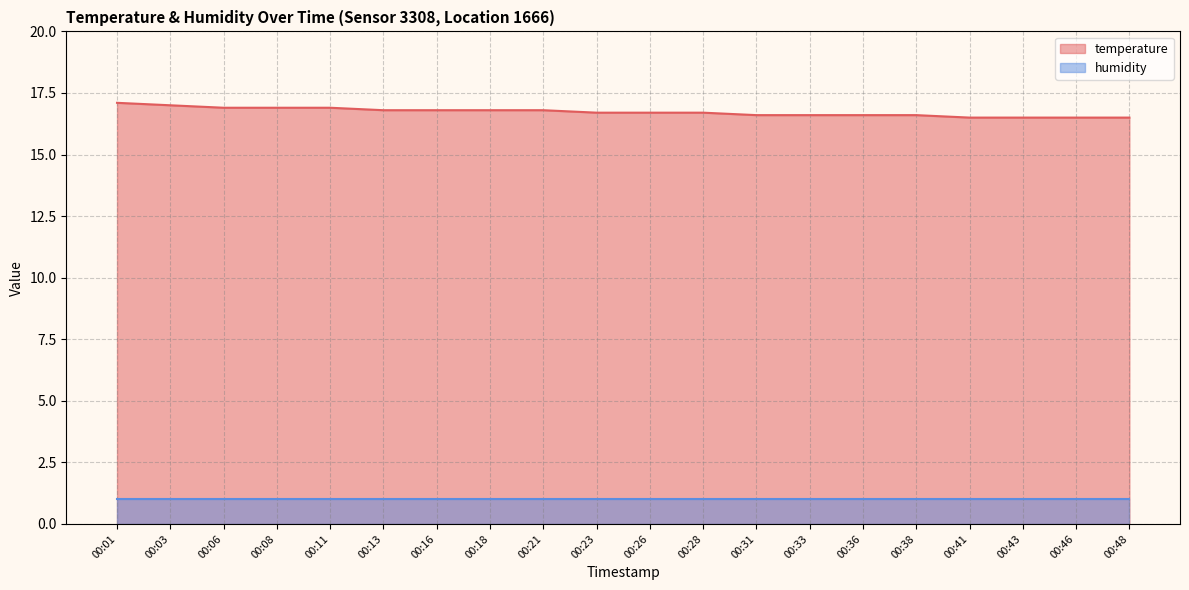

The chart shows a value of 16.6 at 00:36. True or false?

True